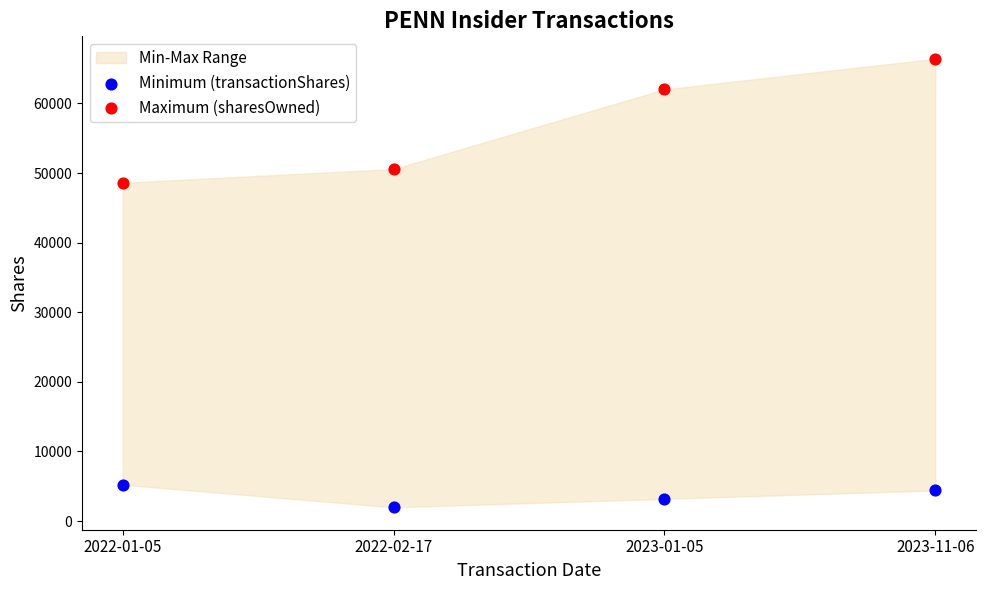

Which series contains the lowest Y value?

Minimum (transactionShares)